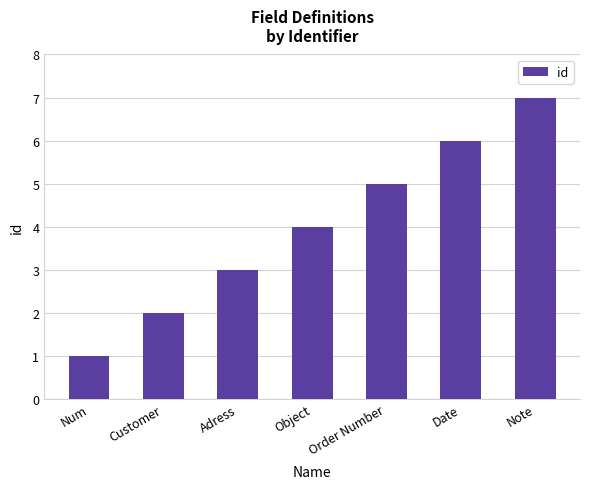

What is the ratio of the value at Customer to the value at Adress?

0.7